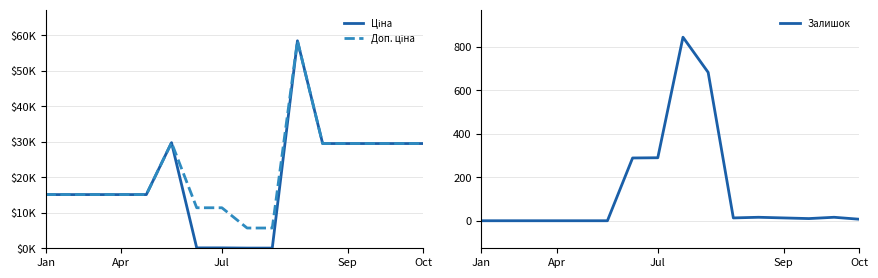

True or false: Залишок has a value of 290 at Jul.

True